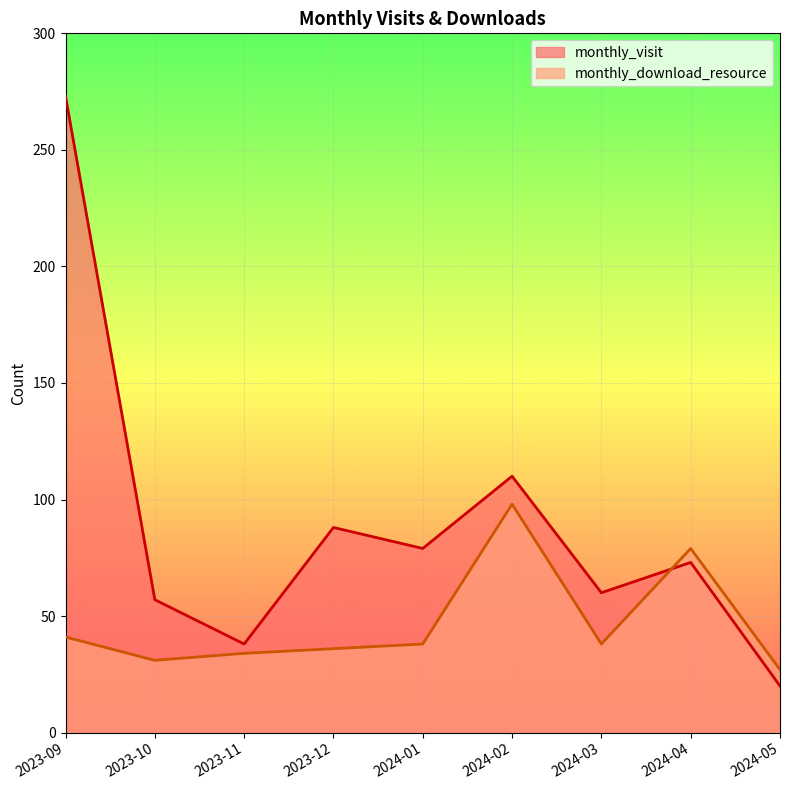

Is the value of monthly_visit at 2024-05 greater than the value of monthly_download_resource at 2023-11?

No